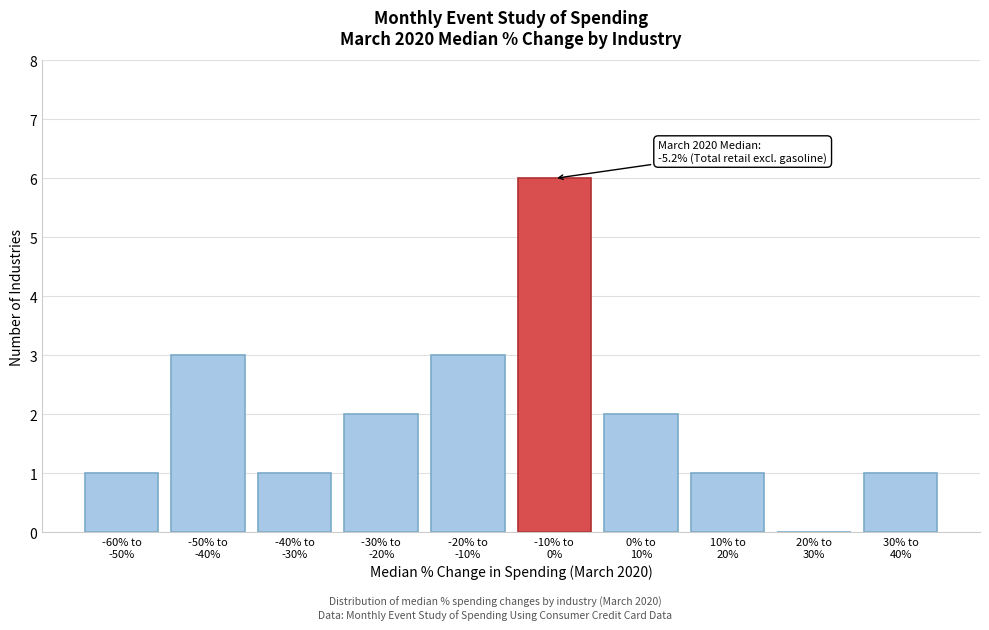

What is the sum of all values?

20